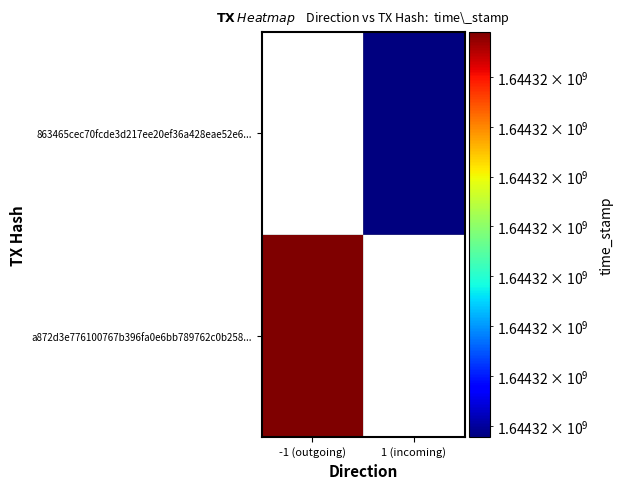

What is the sum of the 863465cec70fcde3d217ee20ef36a428eae52e6 values at time_stamp and direction?

1644318940.0